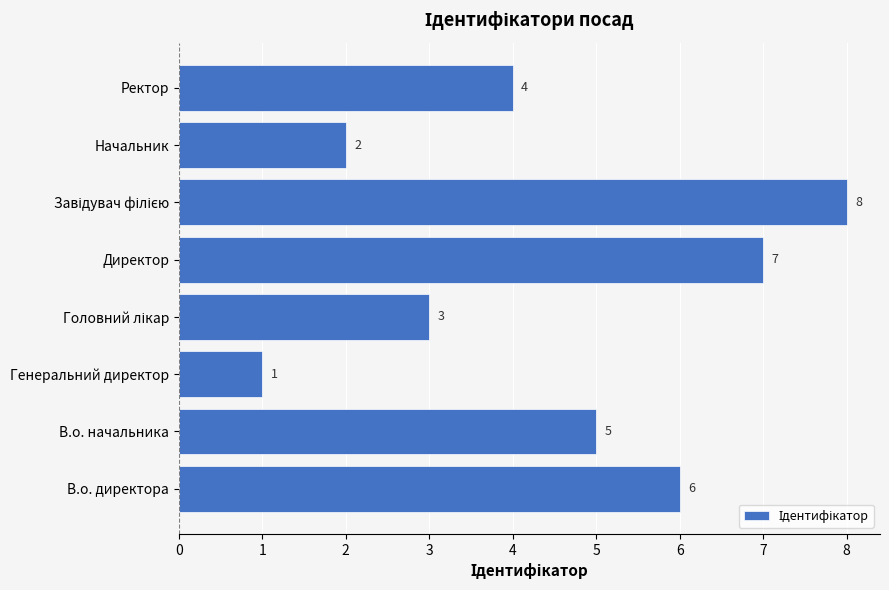

Does the chart contain stacked bars?

No